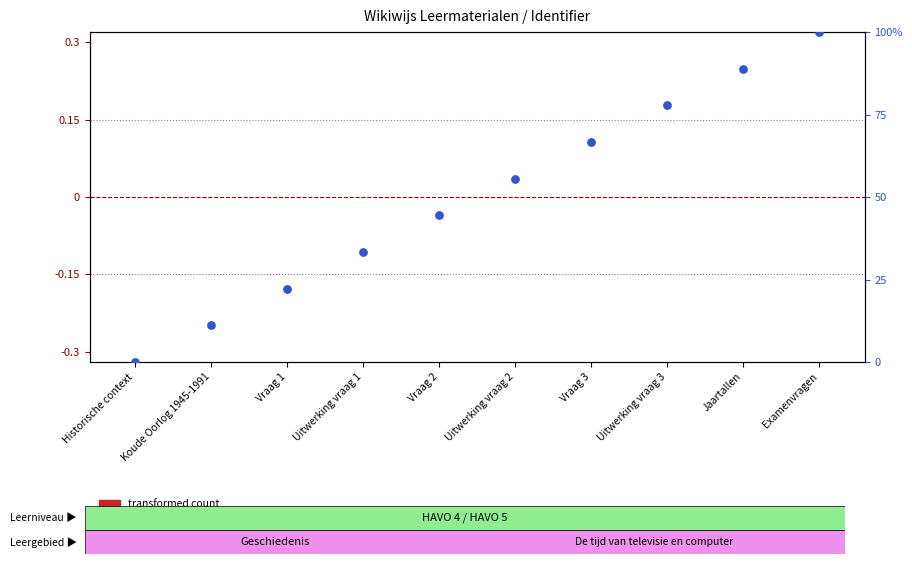

At how many categories does at least one series exceed 0?

9